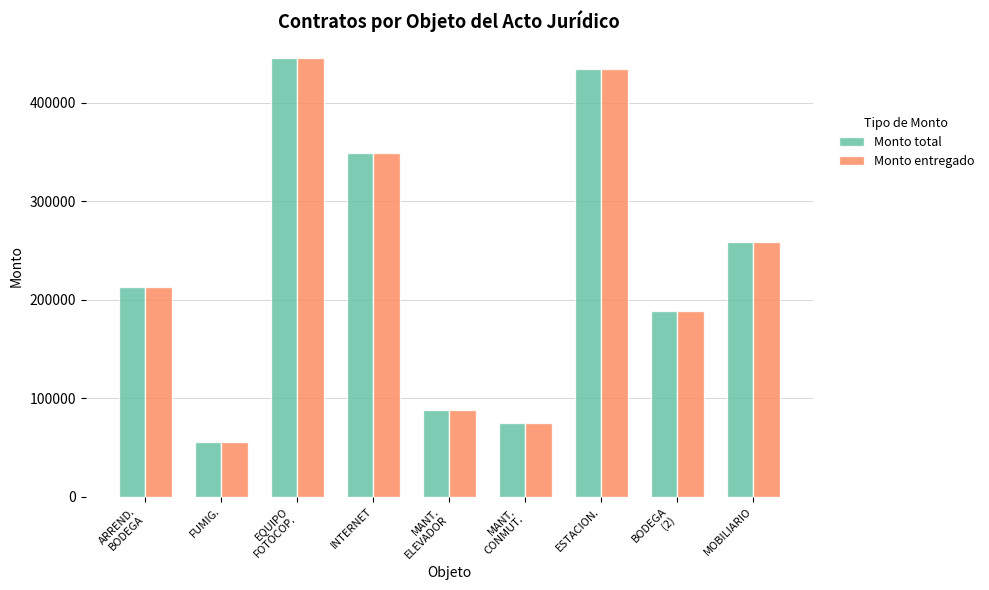

Which category has the lowest value across all series?

FUMIG.